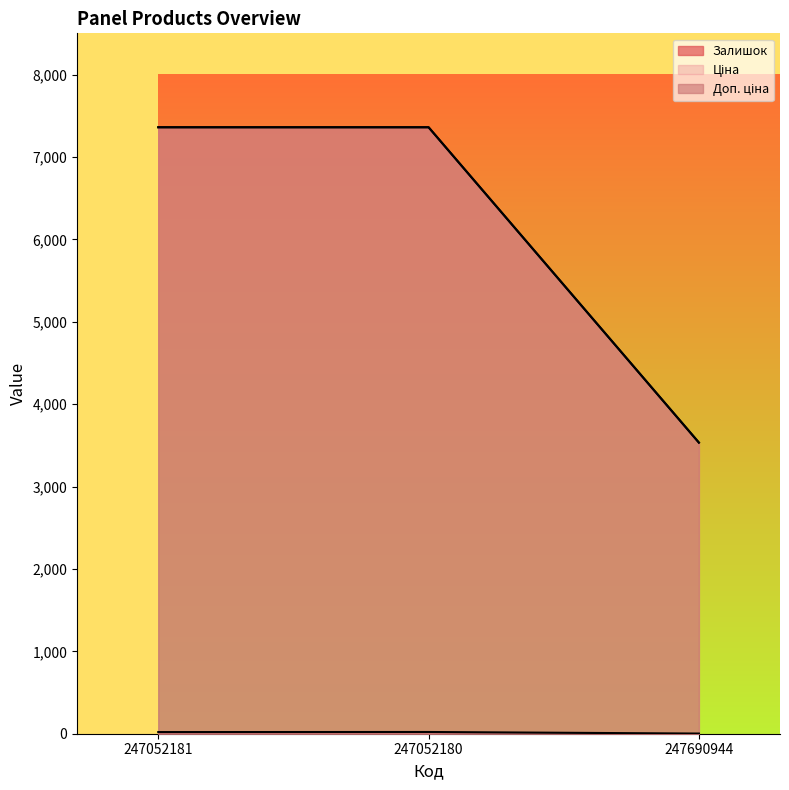

Between 247690944 and 247052181, which is larger?

247052181